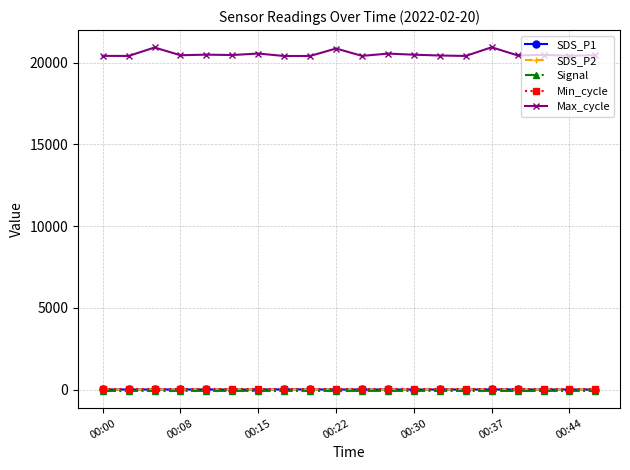

True or false: Min_cycle and Signal intersect in this chart.

False